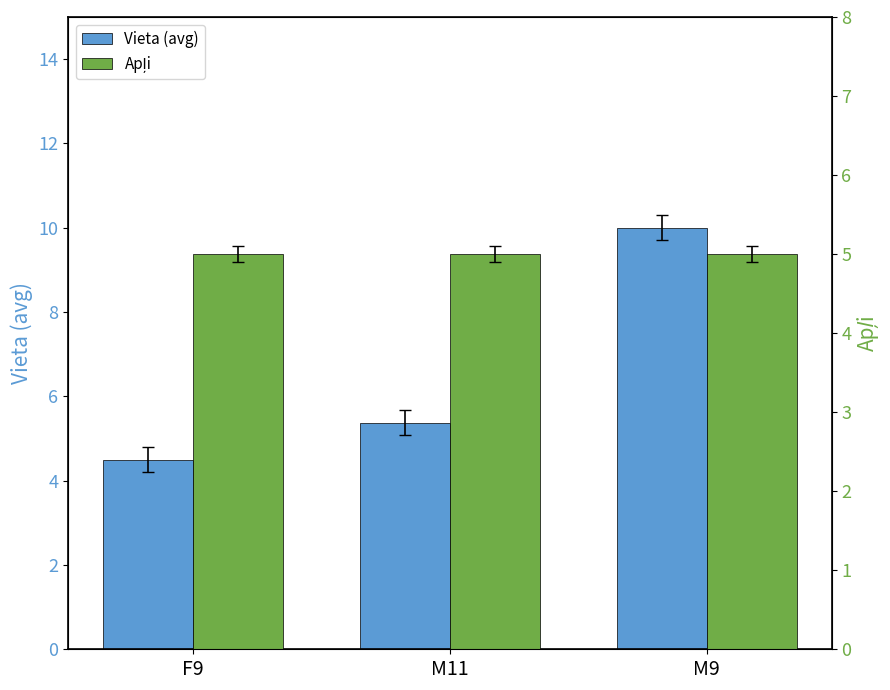

Rank the series by their maximum value, from highest to lowest.

Vieta (avg), Apļi